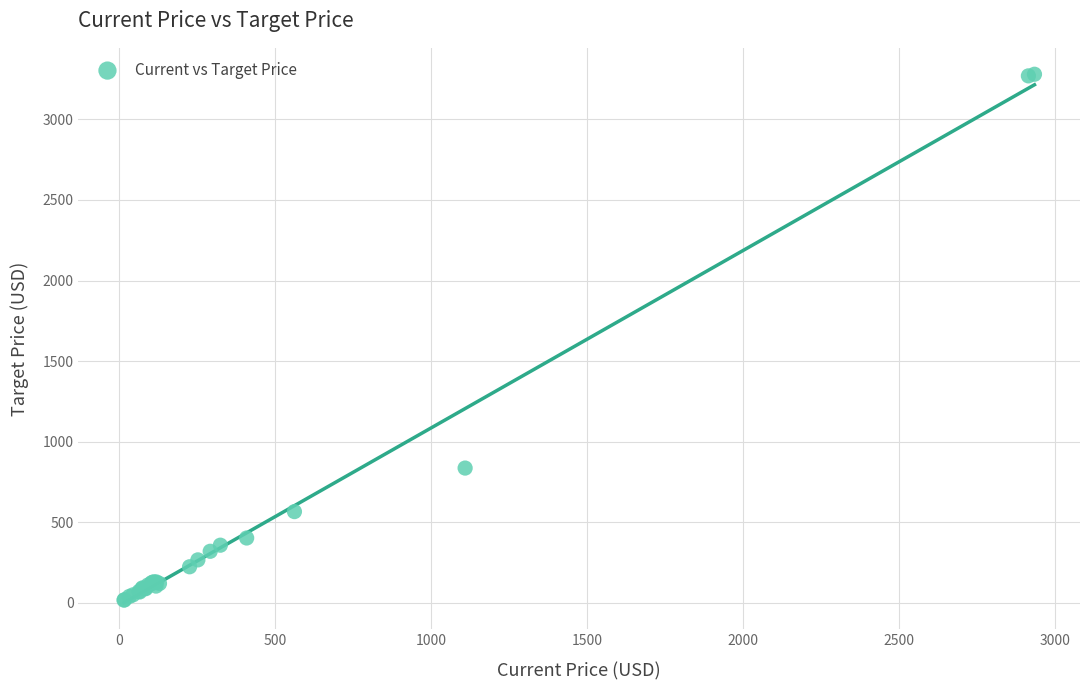

What Y value in the scatter plot is closest to 1648?

836.7